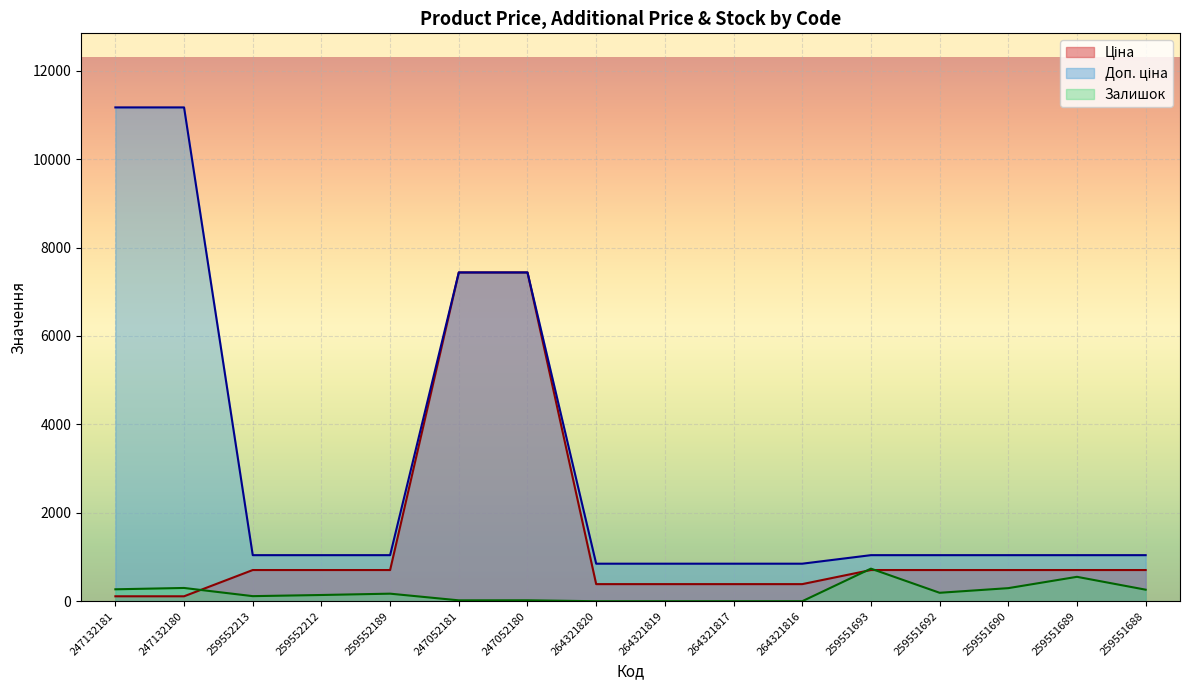

What is the label of the 8th point from the left?

264321820